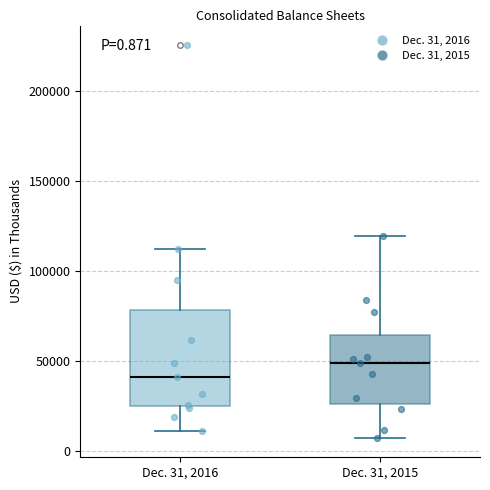

Comparing the boxes themselves (not the whiskers), which one is the tallest?

Dec. 31, 2016